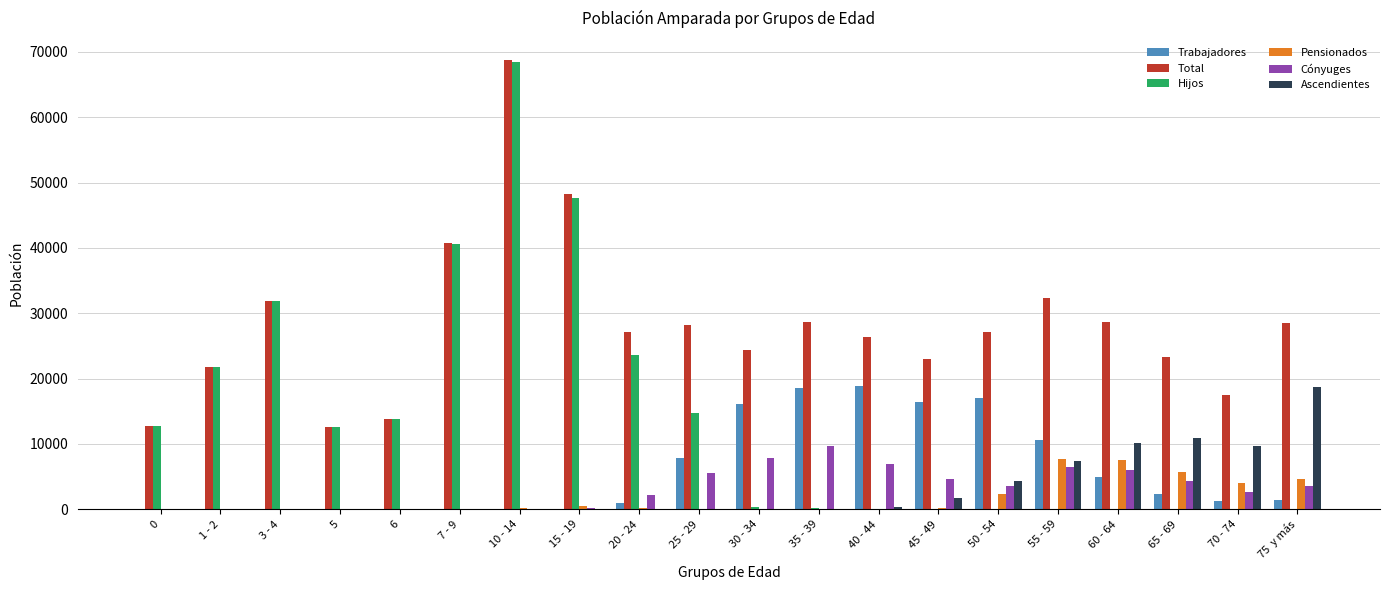

The value of Total at 10 - 14 is 68684. True or false?

True